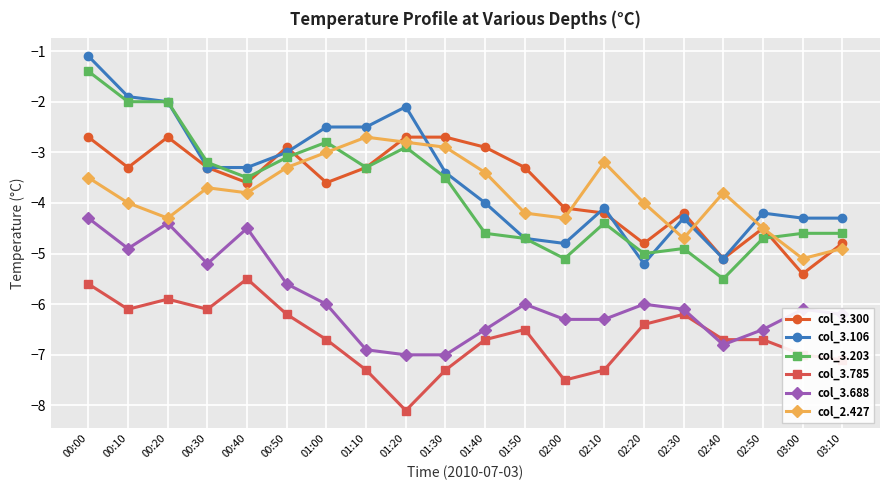

Reading left to right, what are all the values shown in this chart?

col_3.300: 00:00=-2.7	00:10=-3.3	00:20=-2.7	00:30=-3.3	00:40=-3.6	00:50=-2.9	01:00=-3.6	01:10=-3.3	01:20=-2.7	01:30=-2.7	01:40=-2.9	01:50=-3.3	02:00=-4.1	02:10=-4.2	02:20=-4.8	02:30=-4.2	02:40=-5.1	02:50=-4.5	03:00=-5.4	03:10=-4.8
col_3.106: 00:00=-1.1	00:10=-1.9	00:20=-2.0	00:30=-3.3	00:40=-3.3	00:50=-3.0	01:00=-2.5	01:10=-2.5	01:20=-2.1	01:30=-3.4	01:40=-4.0	01:50=-4.7	02:00=-4.8	02:10=-4.1	02:20=-5.2	02:30=-4.3	02:40=-5.1	02:50=-4.2	03:00=-4.3	03:10=-4.3
col_3.203: 00:00=-1.4	00:10=-2.0	00:20=-2.0	00:30=-3.2	00:40=-3.5	00:50=-3.1	01:00=-2.8	01:10=-3.3	01:20=-2.9	01:30=-3.5	01:40=-4.6	01:50=-4.7	02:00=-5.1	02:10=-4.4	02:20=-5.0	02:30=-4.9	02:40=-5.5	02:50=-4.7	03:00=-4.6	03:10=-4.6
col_3.785: 00:00=-5.6	00:10=-6.1	00:20=-5.9	00:30=-6.1	00:40=-5.5	00:50=-6.2	01:00=-6.7	01:10=-7.3	01:20=-8.1	01:30=-7.3	01:40=-6.7	01:50=-6.5	02:00=-7.5	02:10=-7.3	02:20=-6.4	02:30=-6.2	02:40=-6.7	02:50=-6.7	03:00=-7.0	03:10=-7.1
col_3.688: 00:00=-4.3	00:10=-4.9	00:20=-4.4	00:30=-5.2	00:40=-4.5	00:50=-5.6	01:00=-6.0	01:10=-6.9	01:20=-7.0	01:30=-7.0	01:40=-6.5	01:50=-6.0	02:00=-6.3	02:10=-6.3	02:20=-6.0	02:30=-6.1	02:40=-6.8	02:50=-6.5	03:00=-6.1	03:10=-6.2
col_2.427: 00:00=-3.5	00:10=-4.0	00:20=-4.3	00:30=-3.7	00:40=-3.8	00:50=-3.3	01:00=-3.0	01:10=-2.7	01:20=-2.8	01:30=-2.9	01:40=-3.4	01:50=-4.2	02:00=-4.3	02:10=-3.2	02:20=-4.0	02:30=-4.7	02:40=-3.8	02:50=-4.5	03:00=-5.1	03:10=-4.9